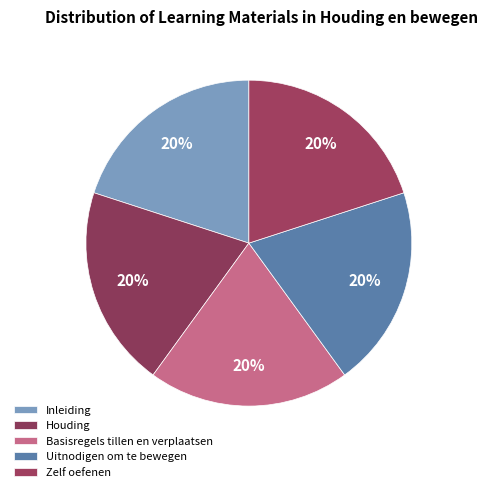

What is the smallest slice in the pie chart?

Inleiding